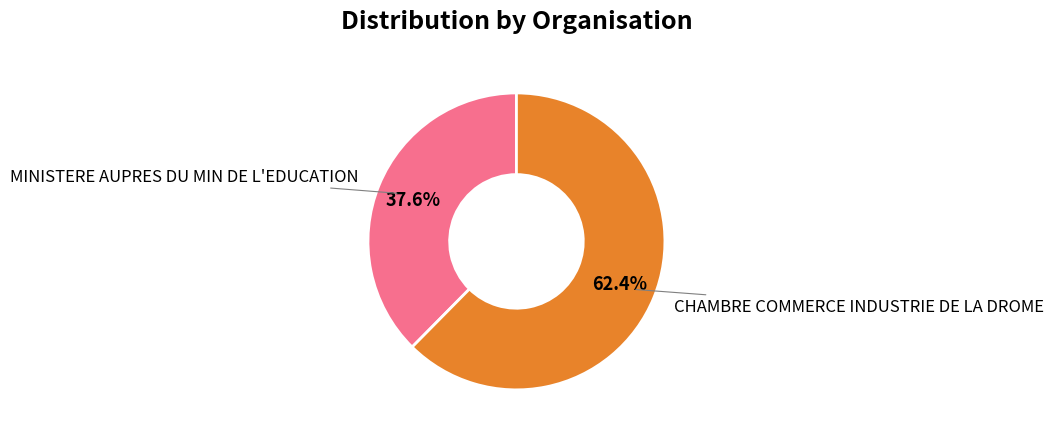

Is there a majority slice in this chart?

Yes